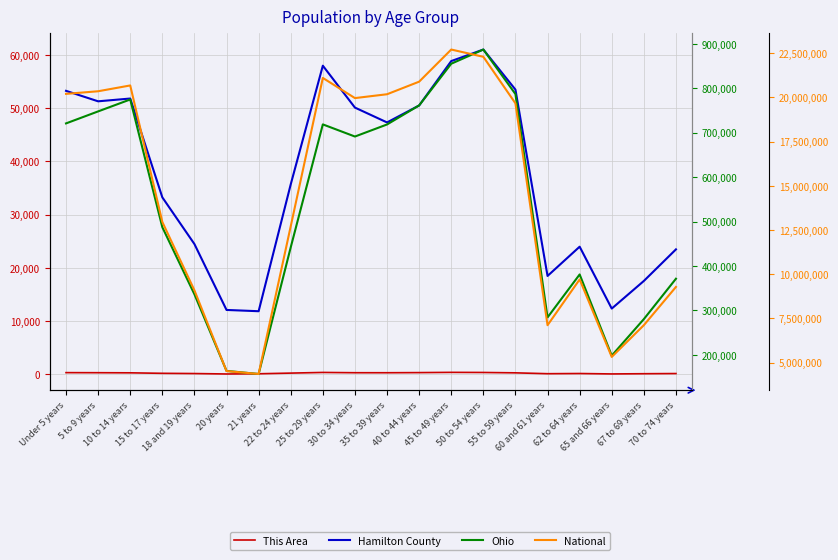

At which category is the sum across all series the highest?

45 to 49 years